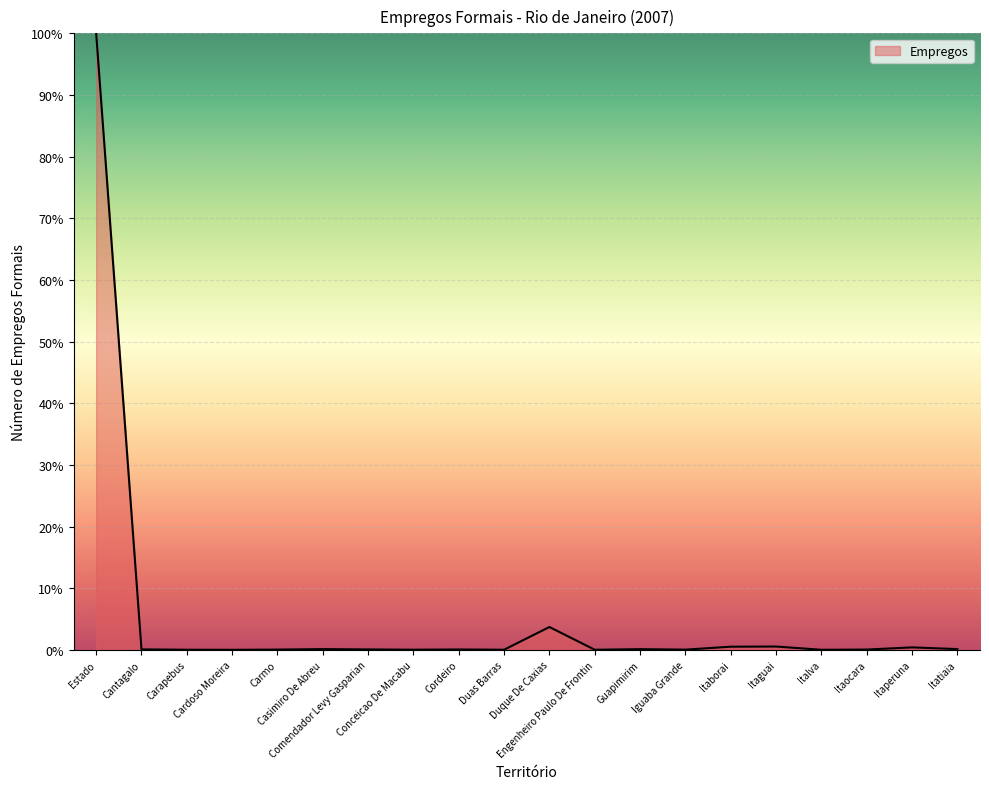

What is the maximum value shown in the chart?

100.0